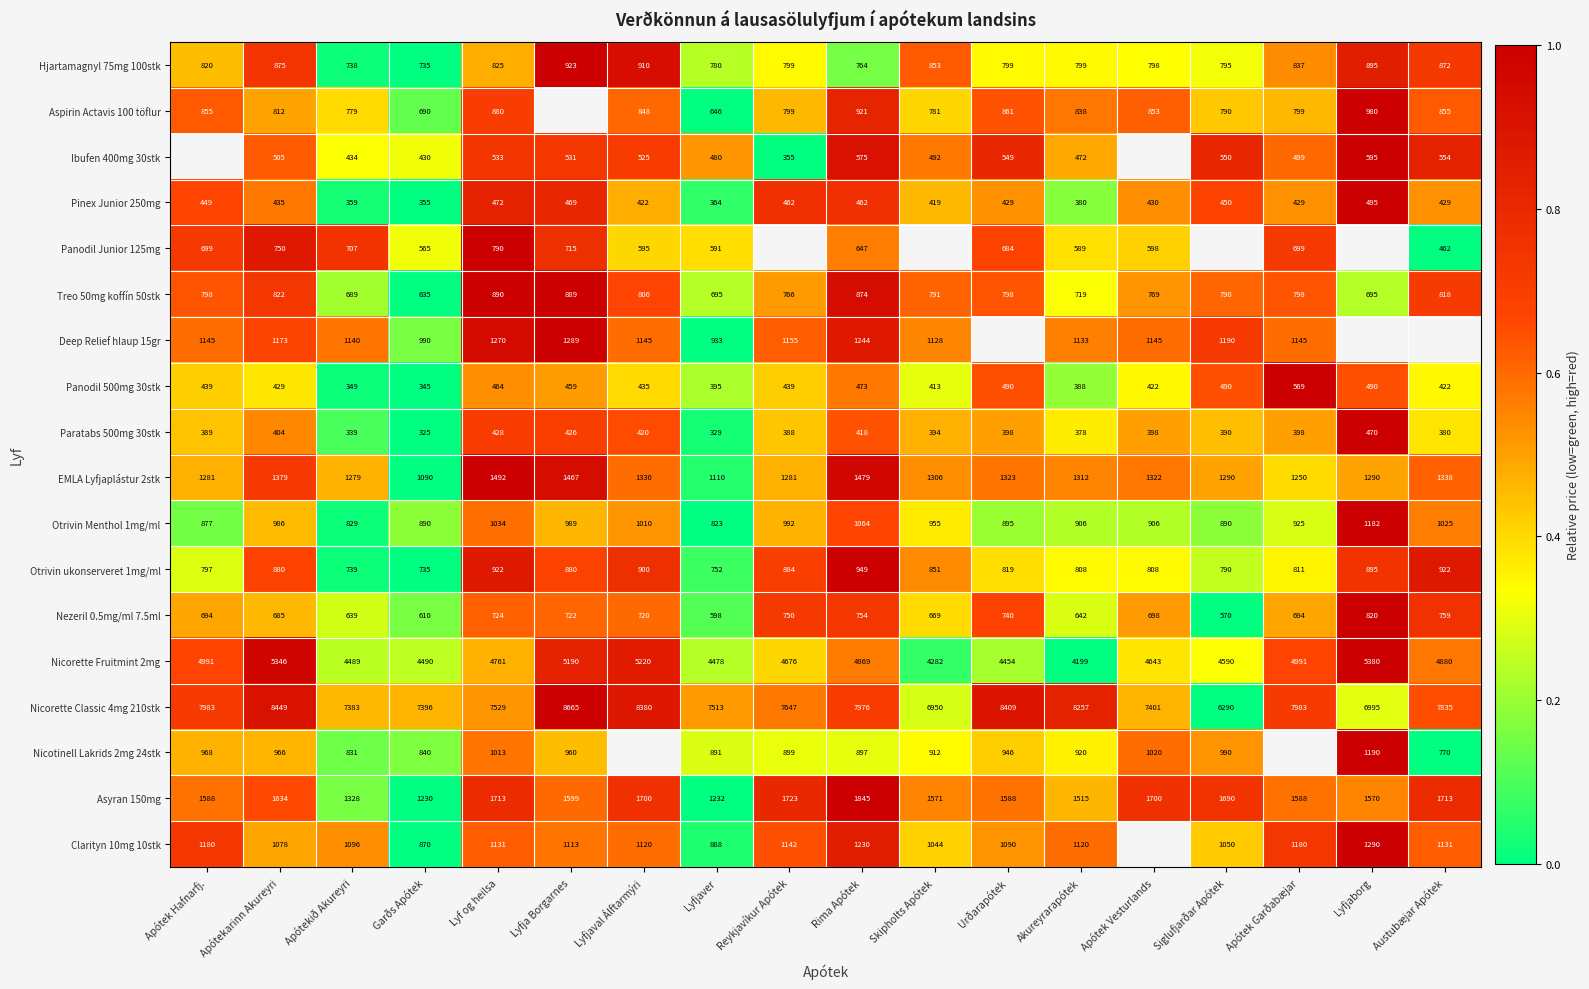

Which category has the lowest value in the Nicorette Fruitmint 2mg series?

Akureyrarapótek